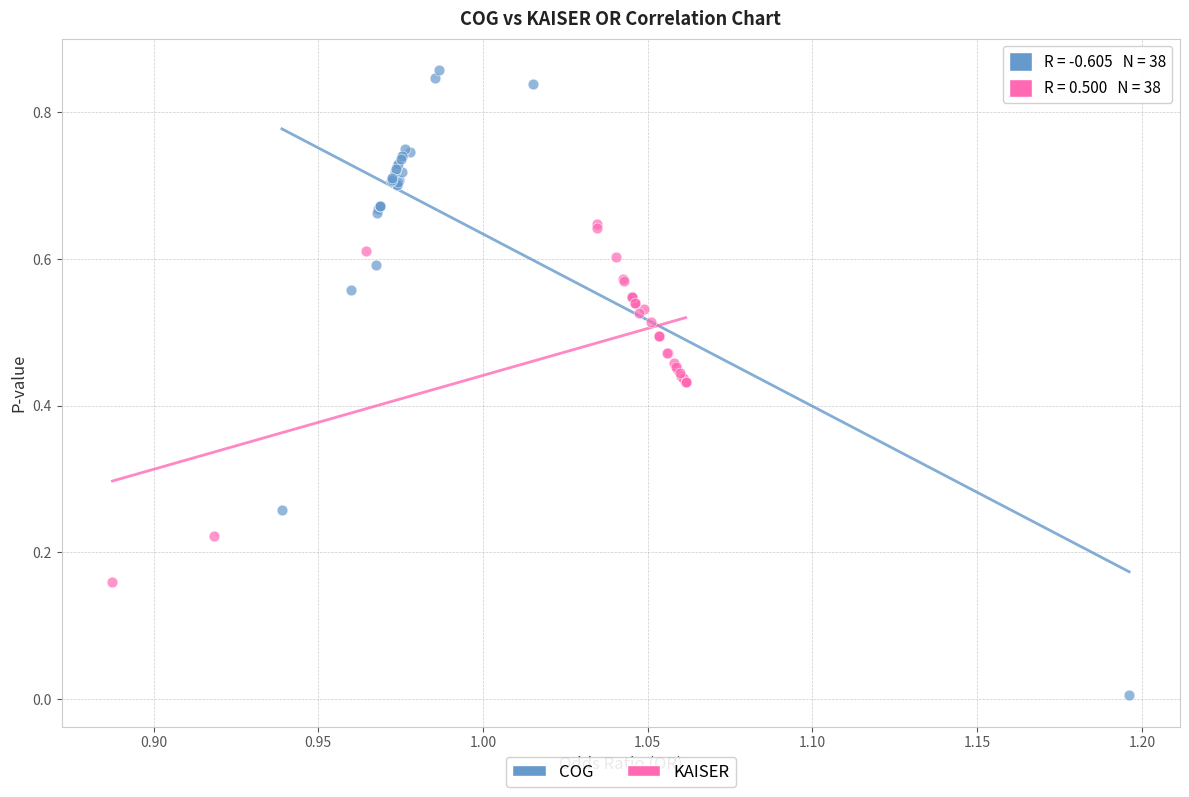

Which series reaches the maximum Y coordinate?

COG